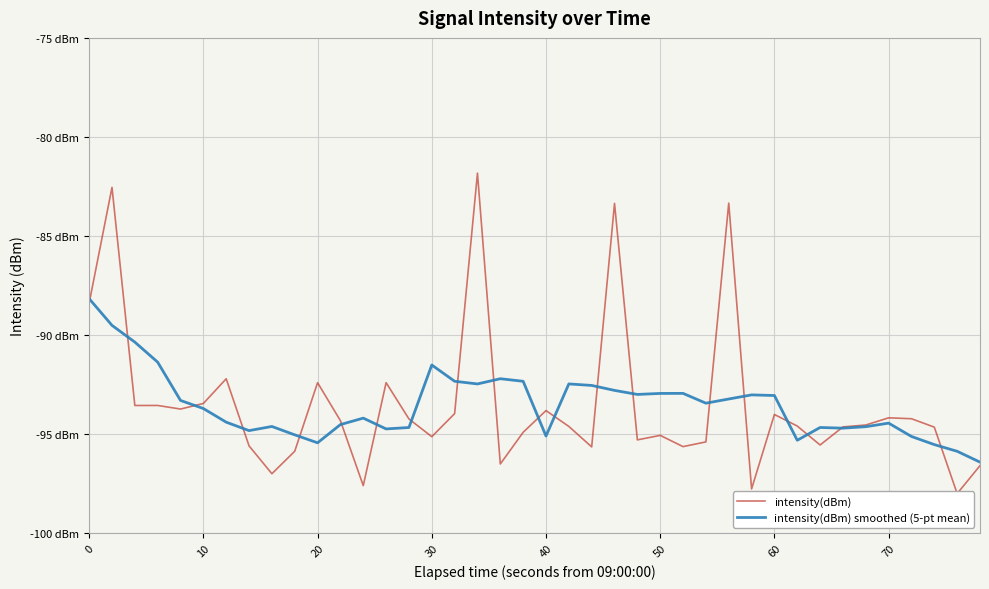

What are all the series names shown in the legend?

intensity(dBm), intensity(dBm) smoothed (5-pt mean)